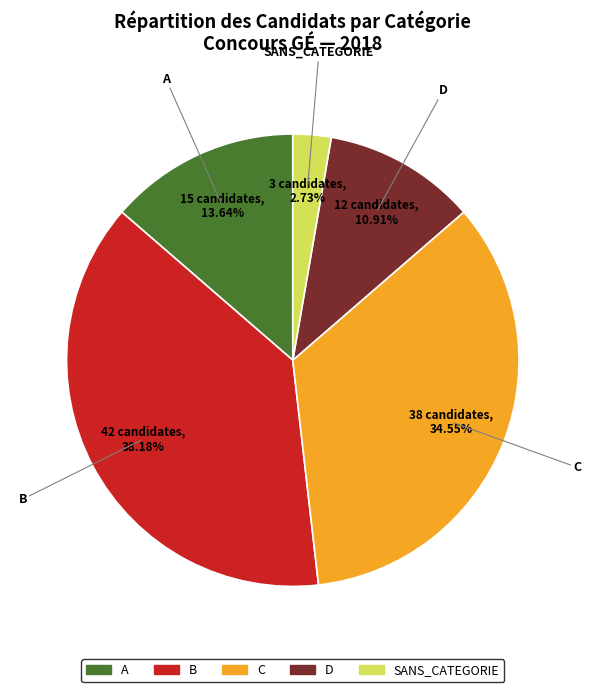

To the nearest percent, what percentage of the pie is SANS_CATEGORIE?

3%